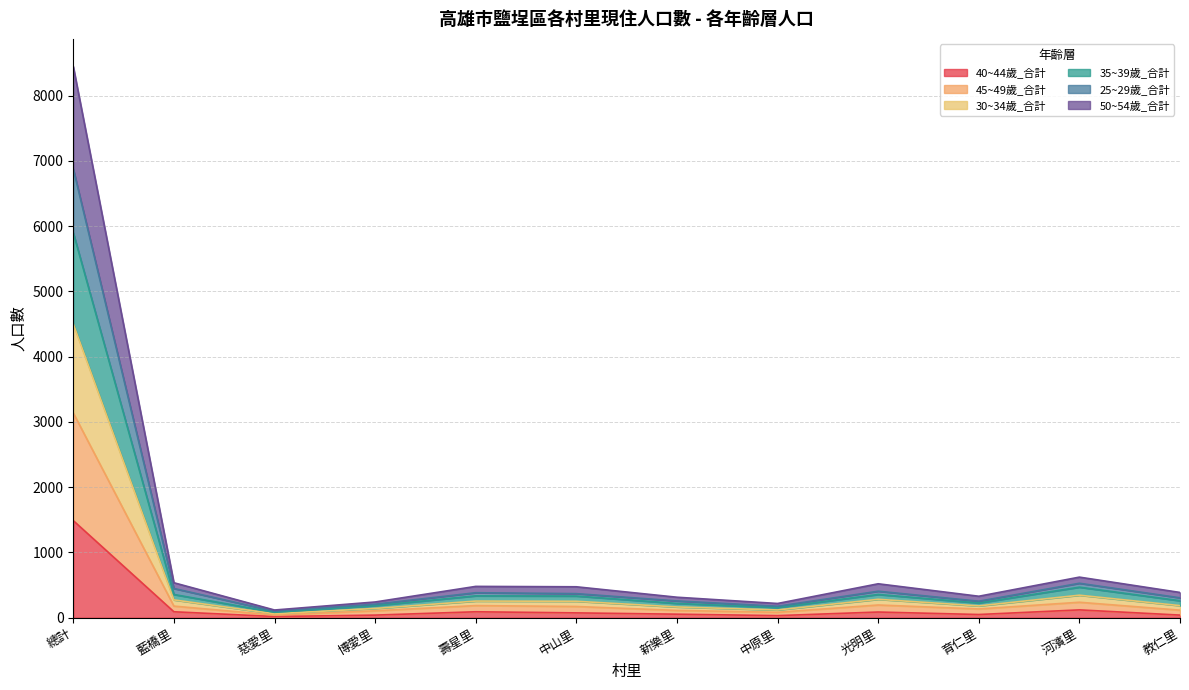

At which category is the sum across all series the highest?

總計